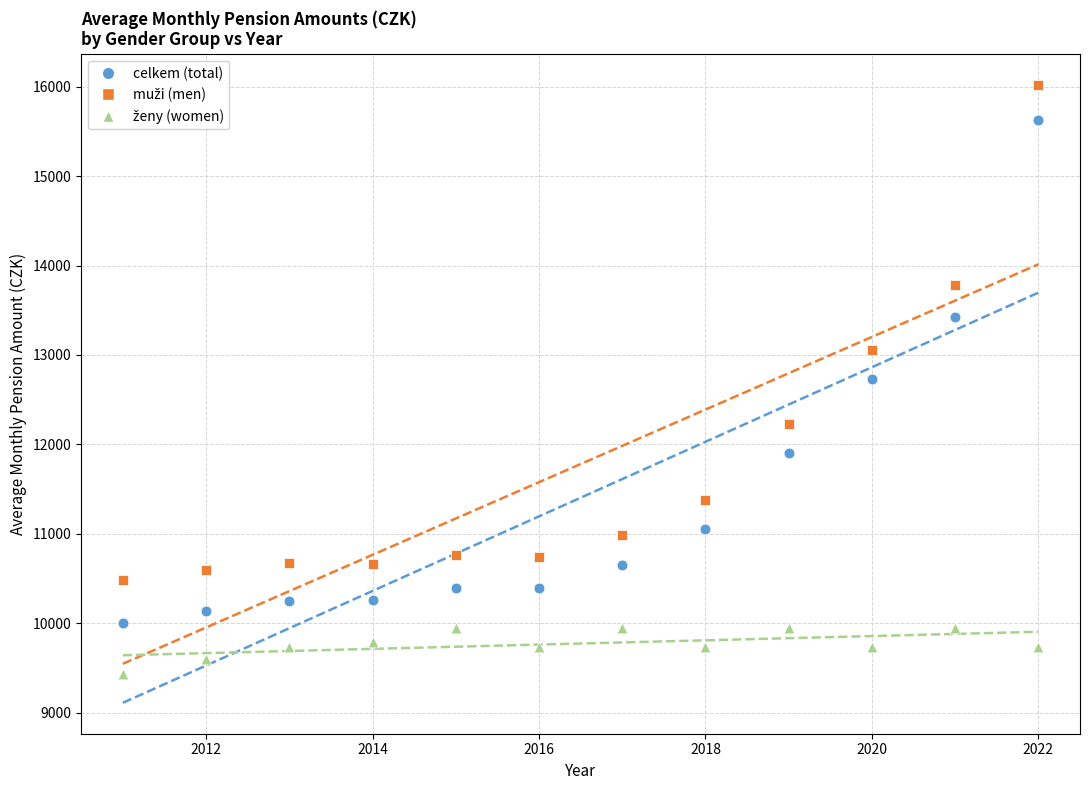

In the celkem (total) series, what Y value is closest to 12818?

12726